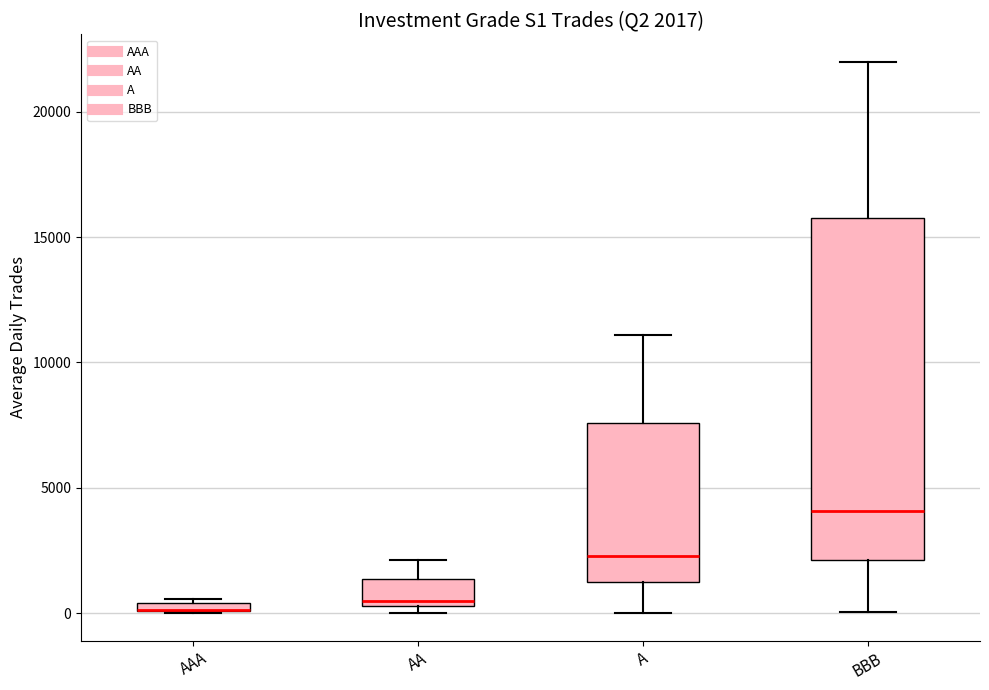

Which box is the tallest, from its lower edge to its upper edge?

BBB